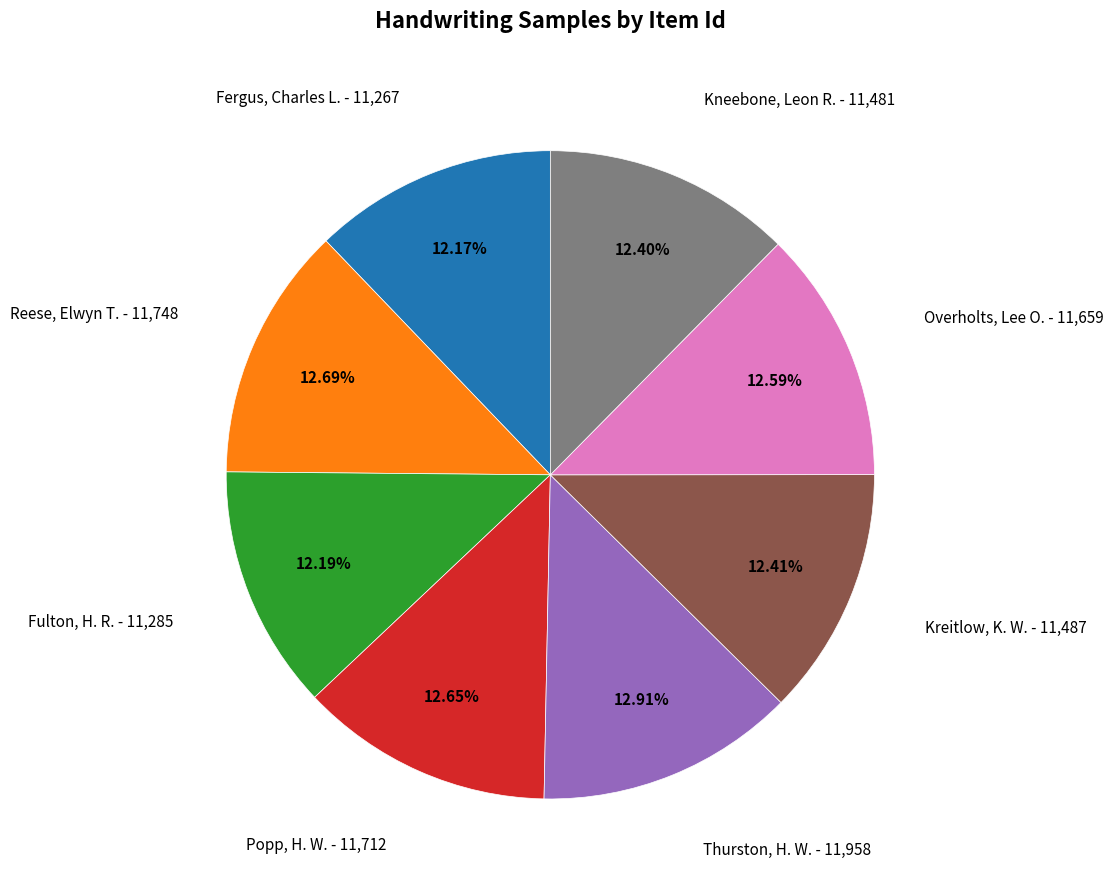

Is there a majority slice in this chart?

No